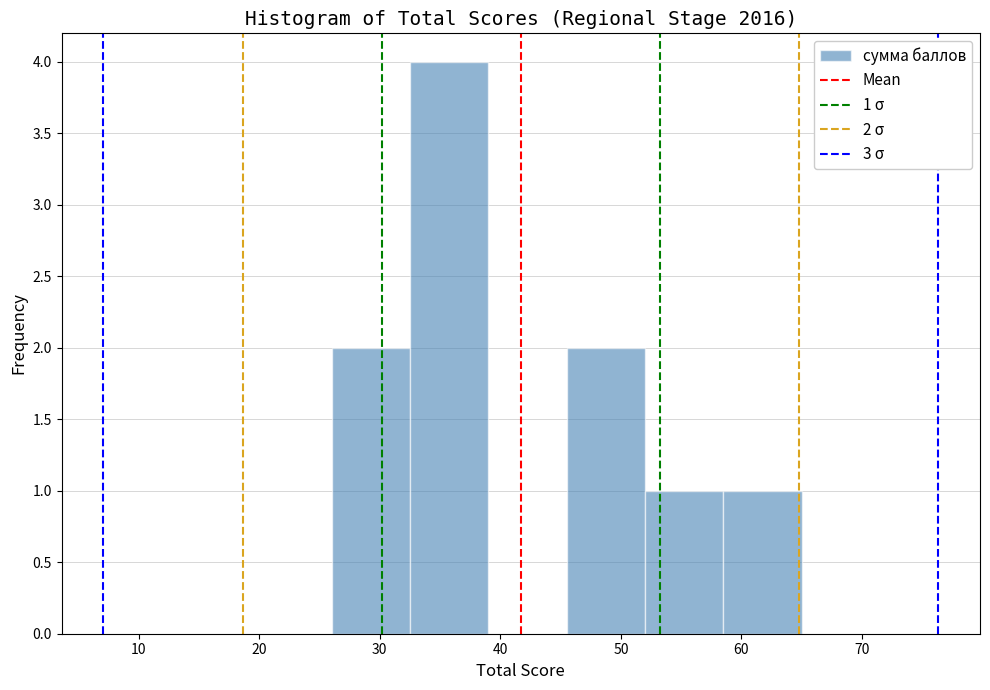

Over which range of the x-axis is the bar tallest?

32.5 to 39.0